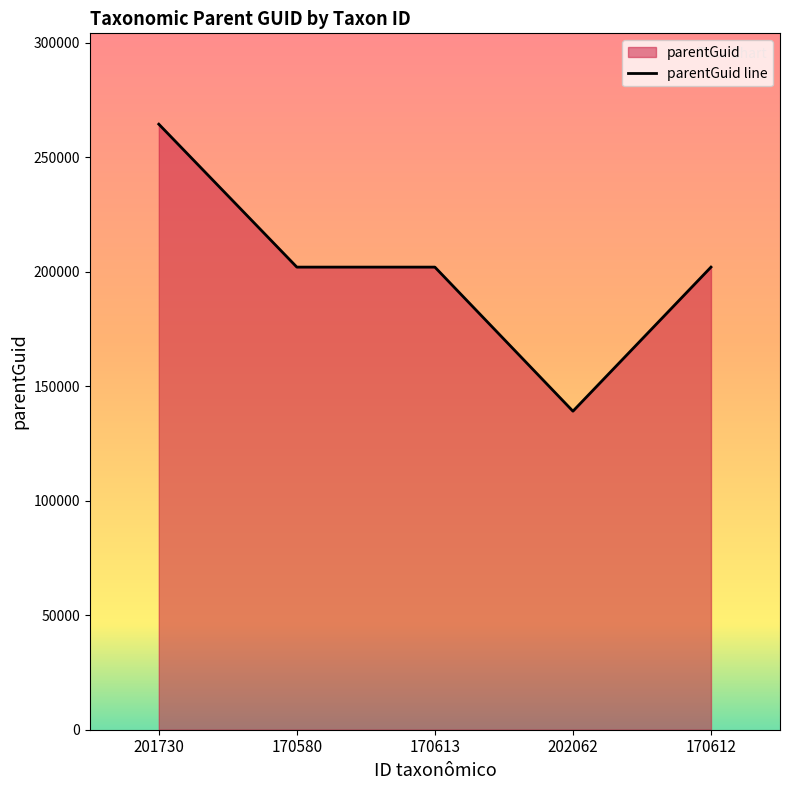

The value at 170613 is 202054. True or false?

True